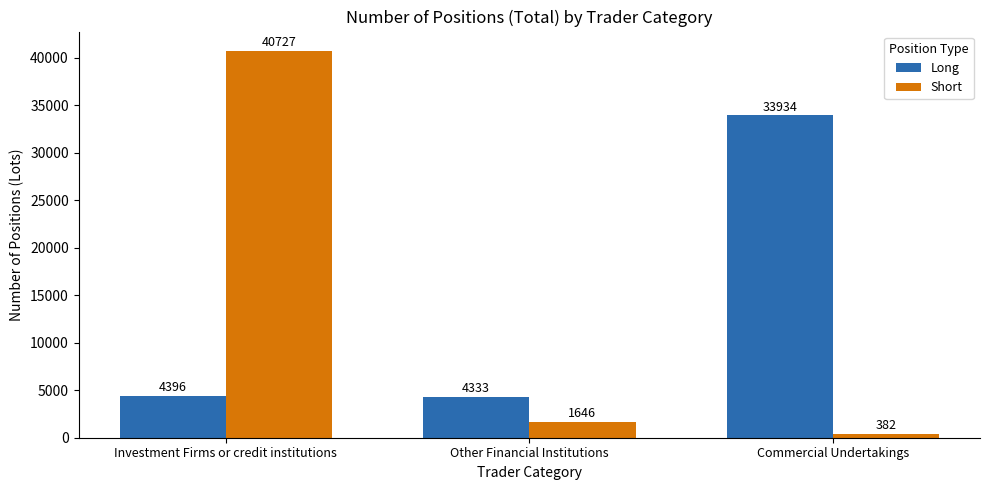

Reading left to right, list all the values displayed in this chart.

Long: Investment Firms or credit institutions=4396	Other Financial Institutions=4333	Commercial Undertakings=33934
Short: Investment Firms or credit institutions=40727	Other Financial Institutions=1646	Commercial Undertakings=382